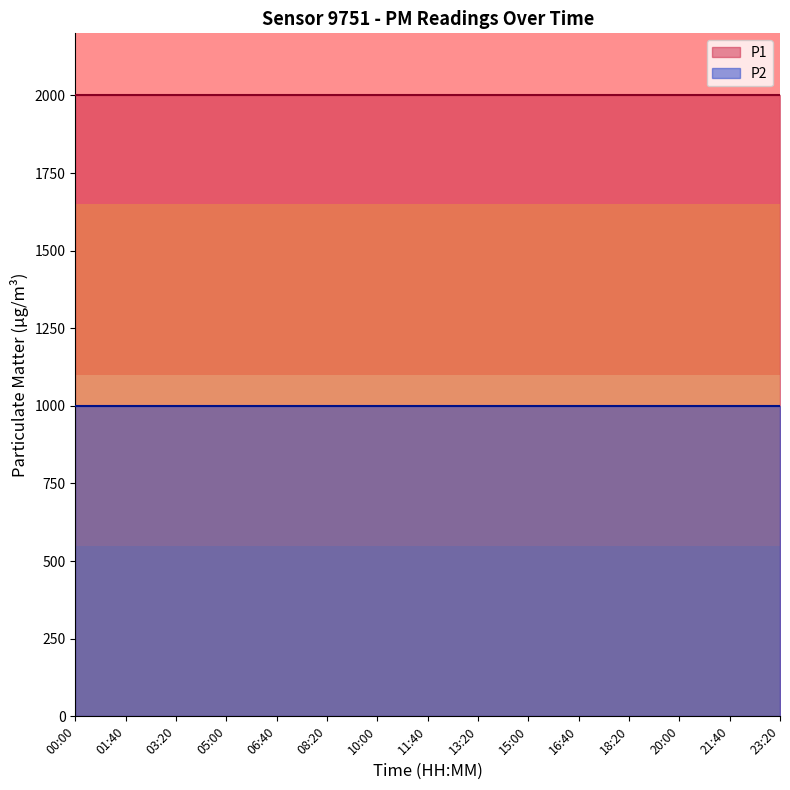

Between 03:20 and 16:40, which series saw the biggest shift?

P1